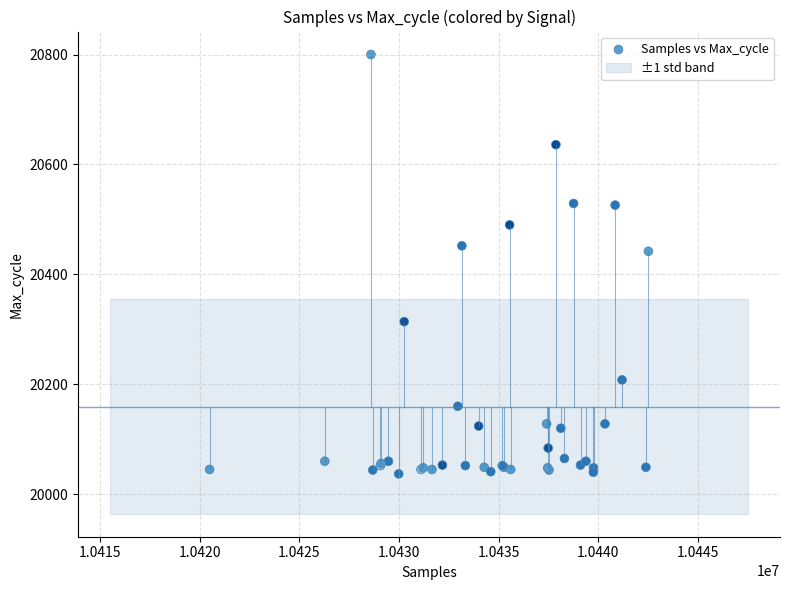

What Y value in the scatter plot is closest to 20418?

20442